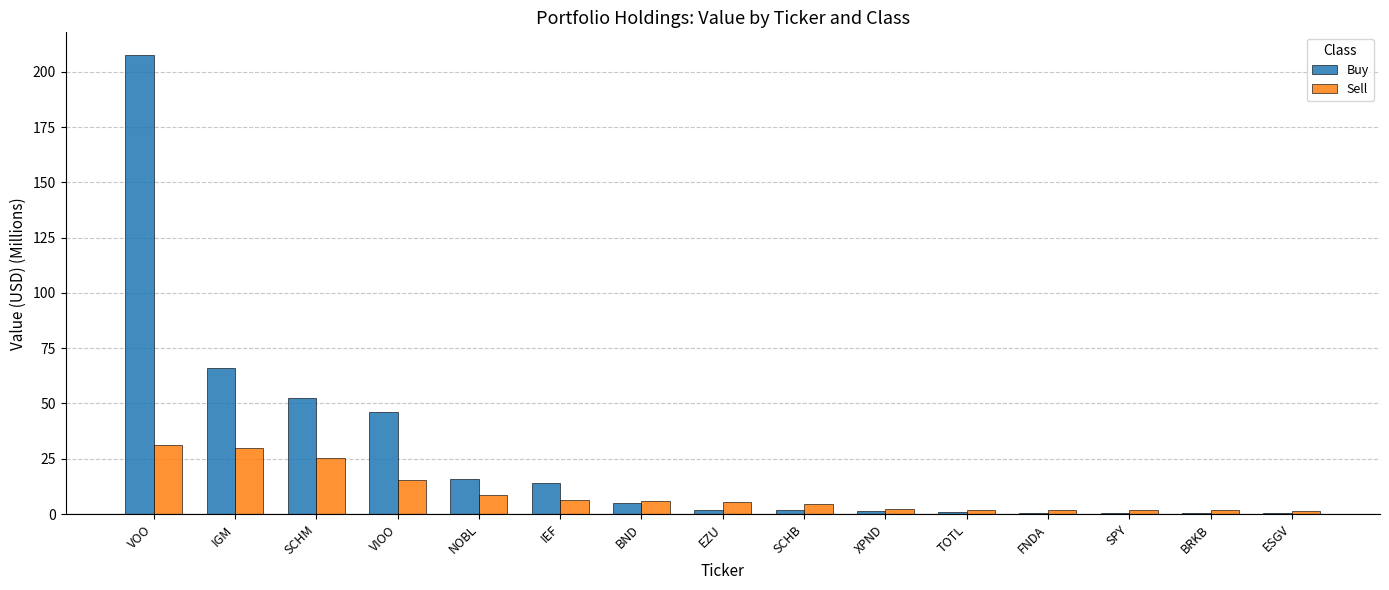

Between VOO and SCHB, which series saw the biggest shift?

Buy